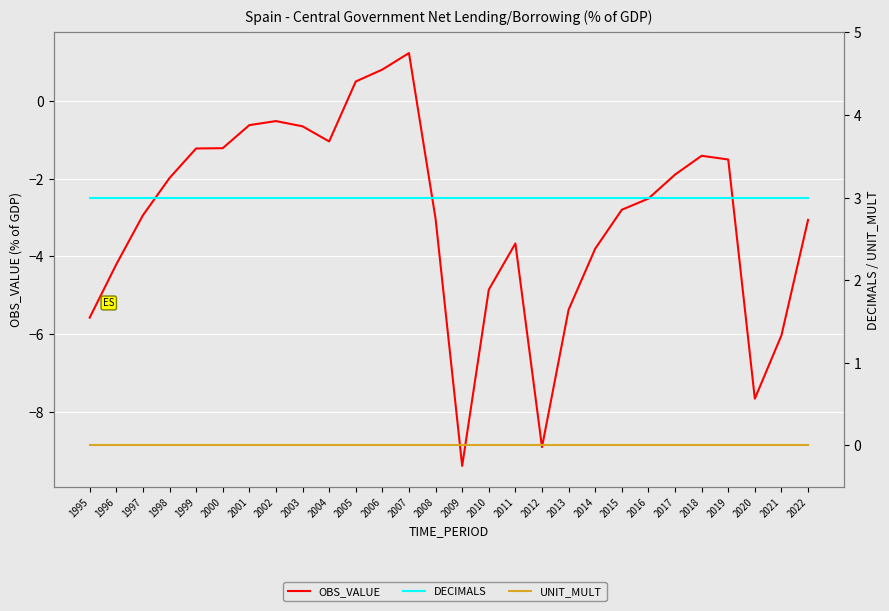

How many values in the OBS_VALUE series are below -2?

15